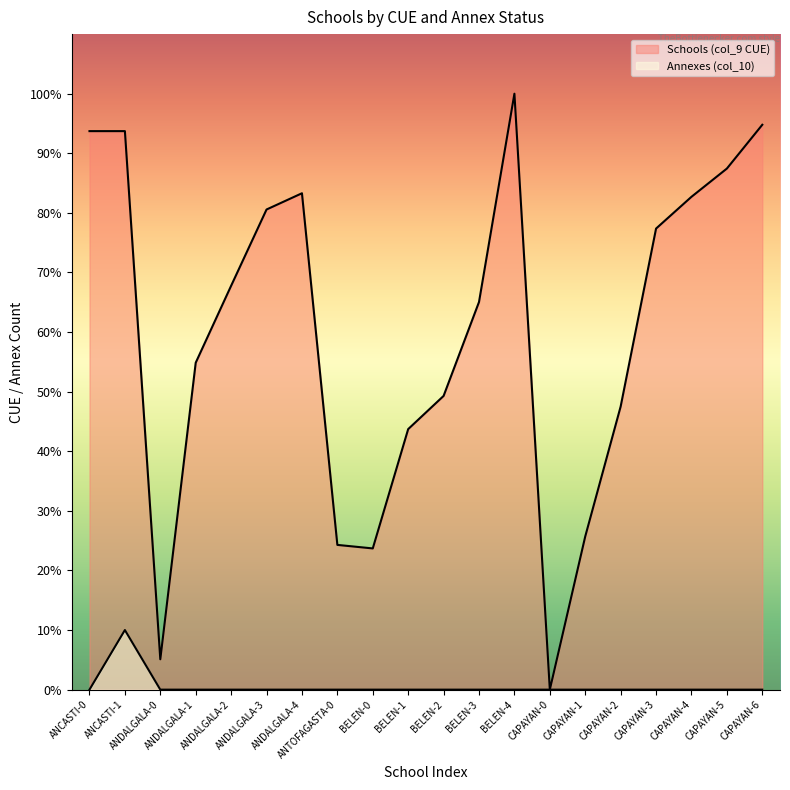

Does the chart display data point markers on the line(s)?

No